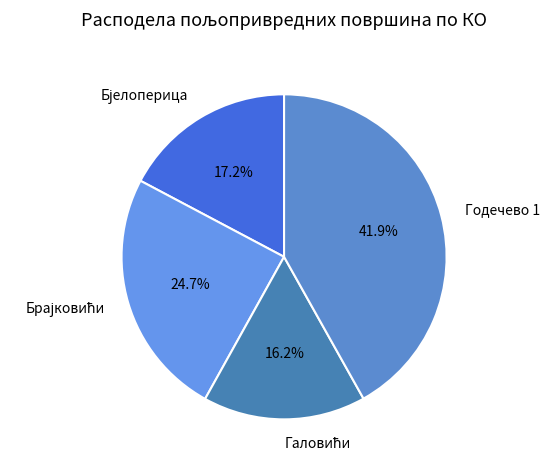

Is there a majority slice in this chart?

No